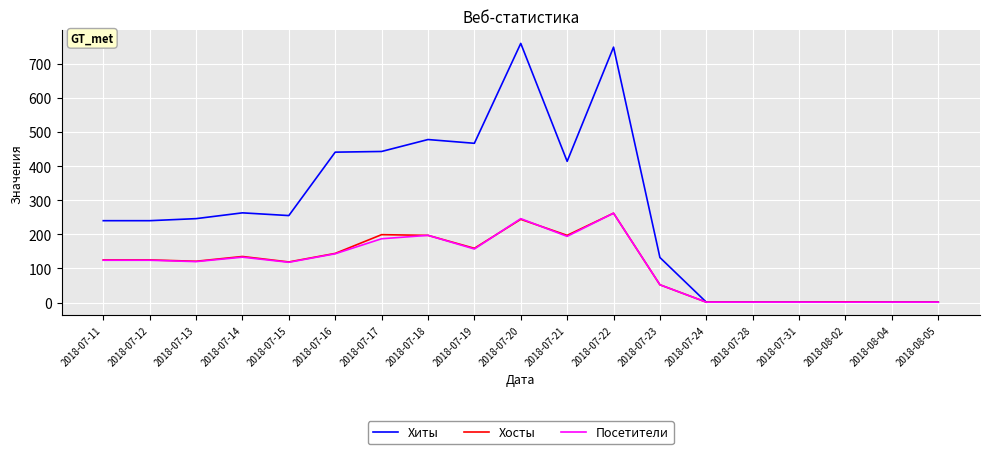

Which series changed the most between 2018-07-22 and 2018-08-05?

Хиты